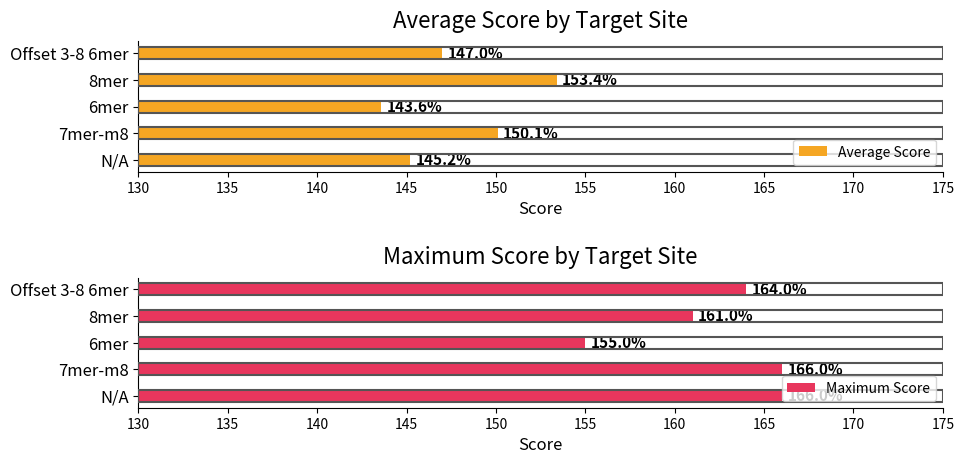

At which label is Average Score closest to 148?

Offset 3-8 6mer